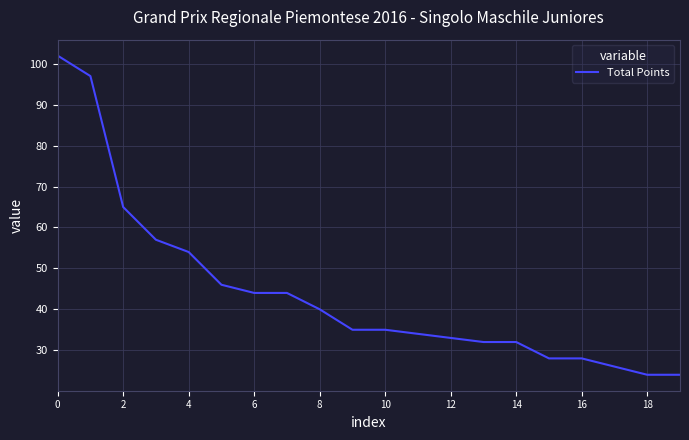

What is the greatest value displayed?

102